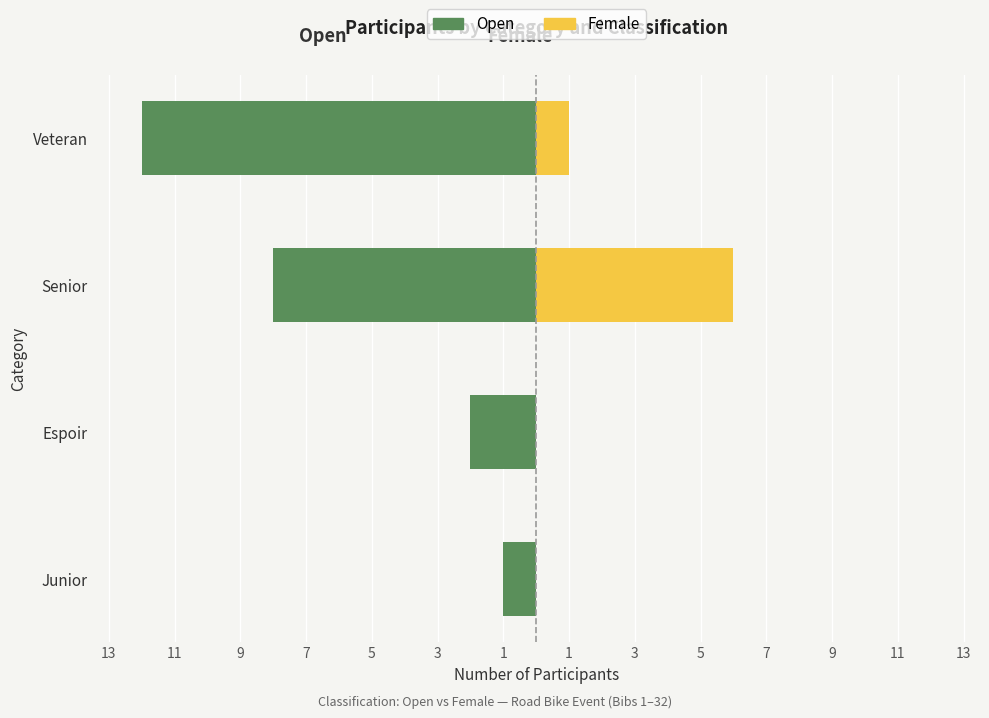

At how many categories does at least one series exceed -7?

4